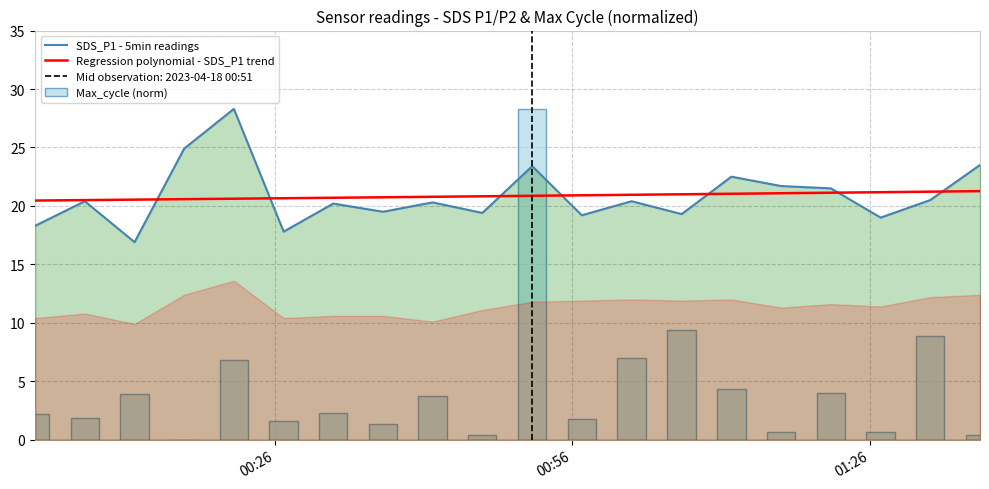

What is the sum of all SDS_P1 - 5min readings values?

417.0